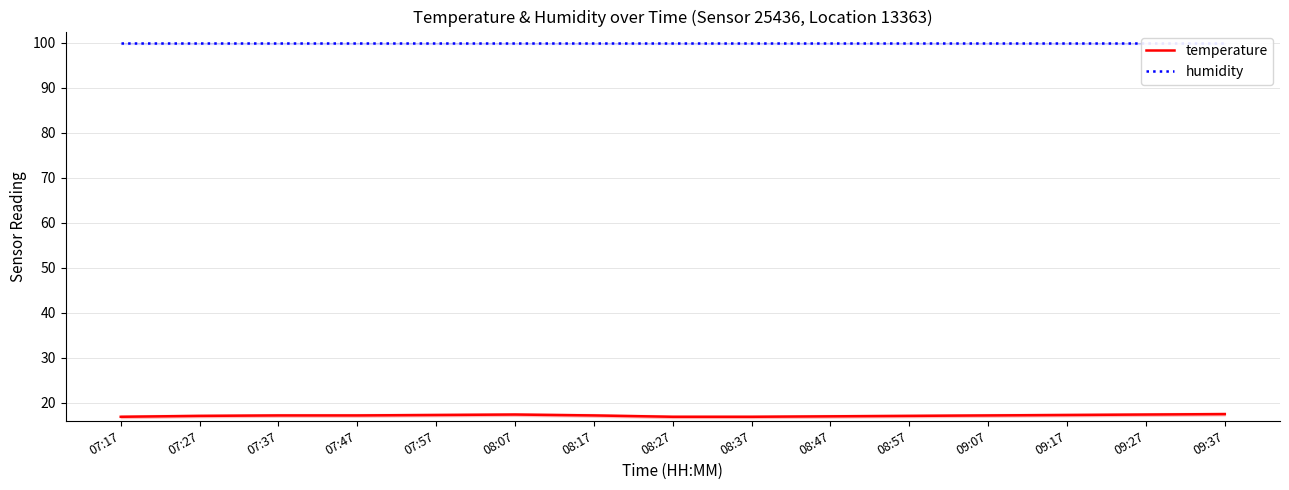

What is the label of the 14th point from the right?

07:27